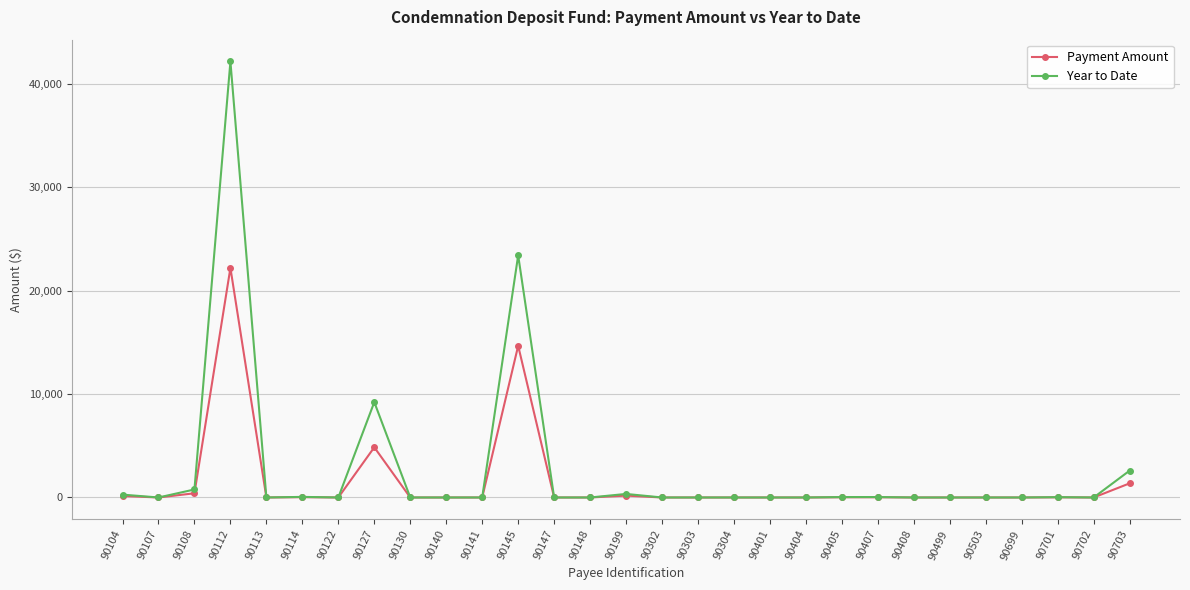

Which series has the largest range (max minus min)?

Year to Date